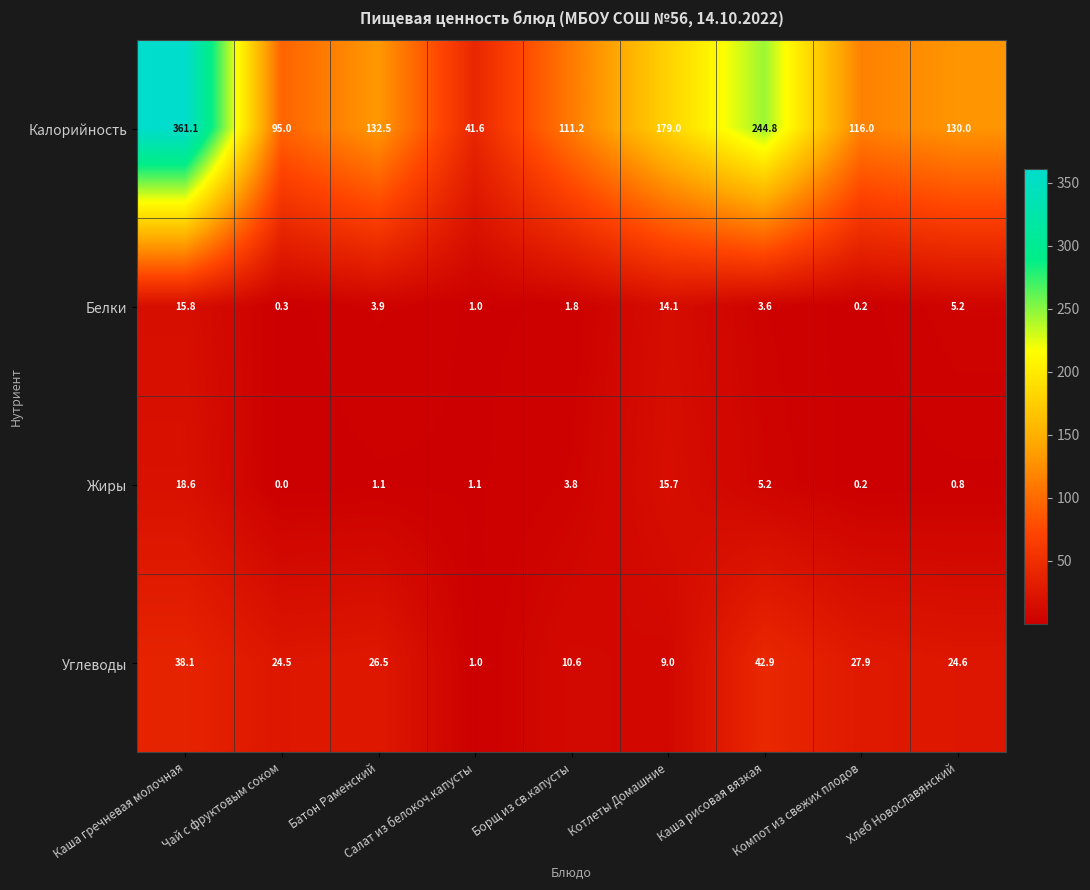

List the series in order of their peak value, highest first.

Калорийность, Углеводы, Жиры, Белки